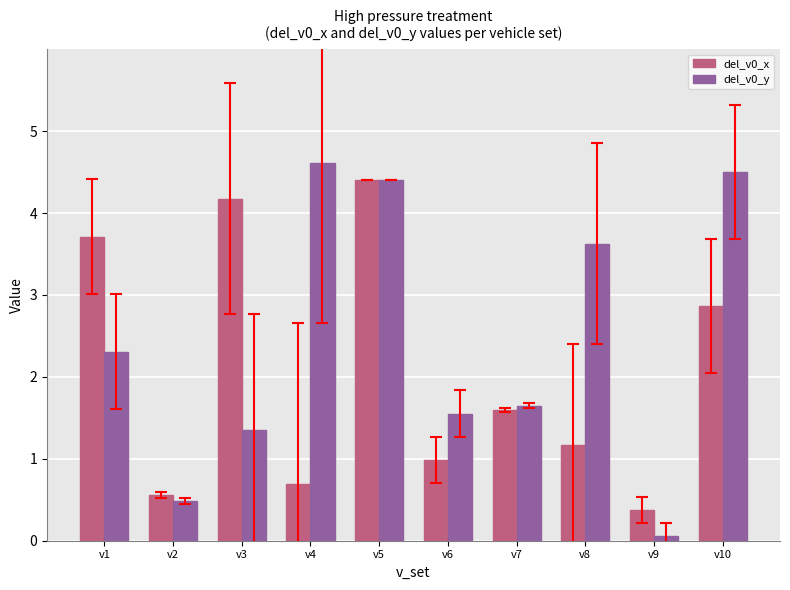

Count the number of categories in the chart.

10